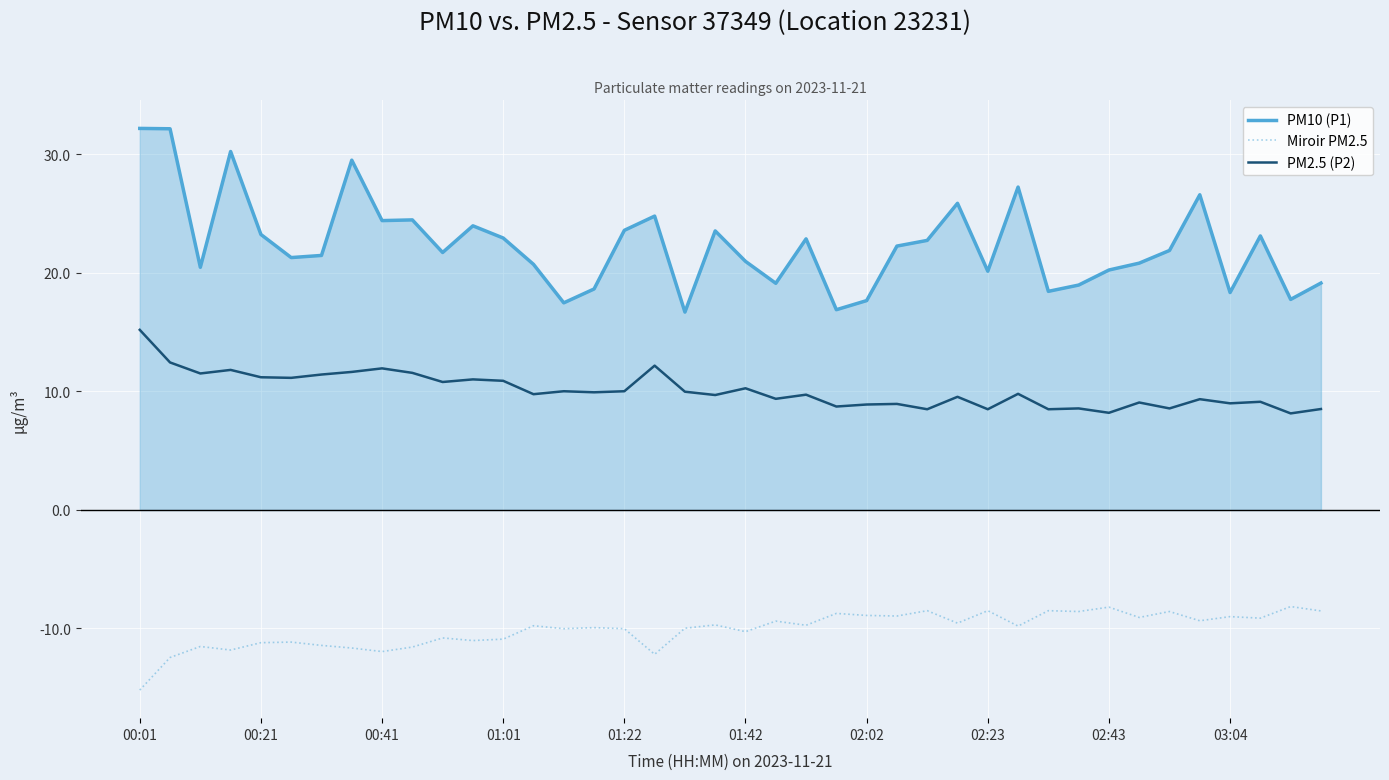

Which series has the largest range (max minus min)?

PM10 (P1)